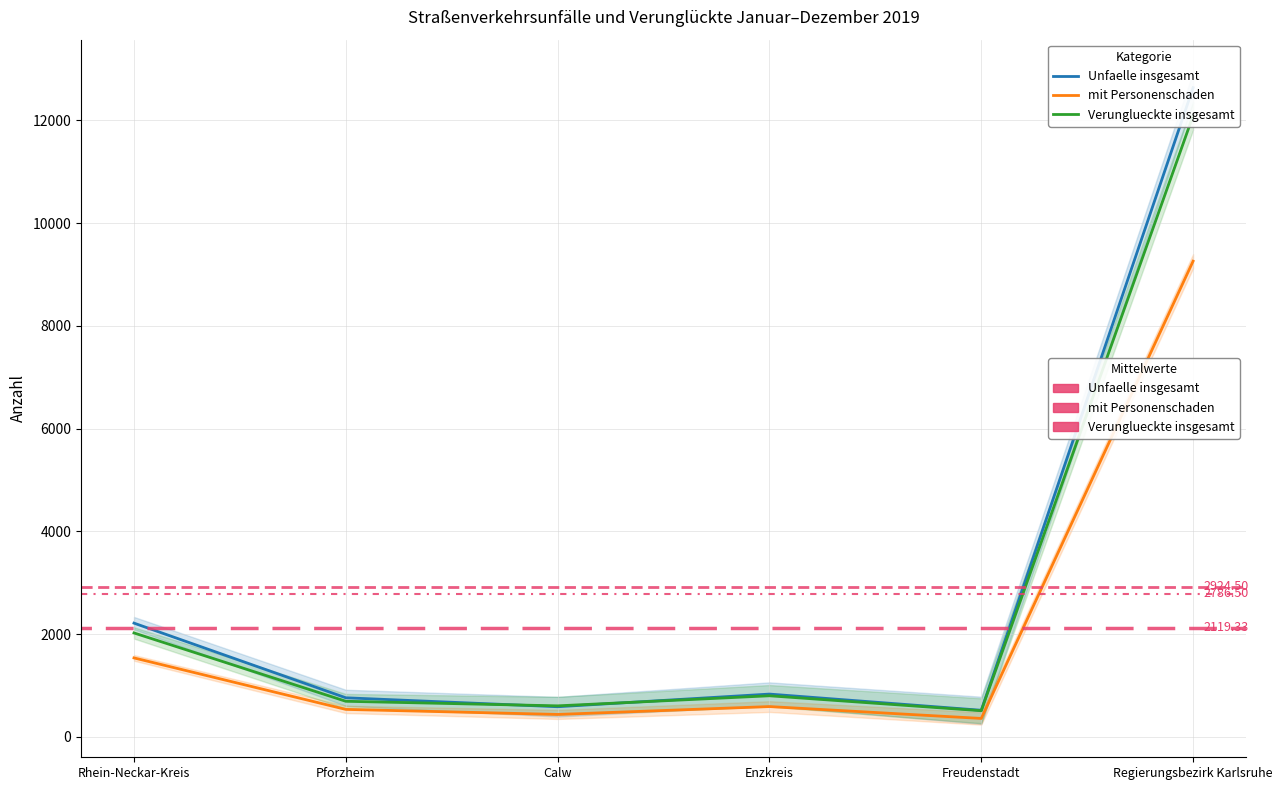

True or false: Verunglueckte insgesamt and mit Personenschaden cross at least once.

False